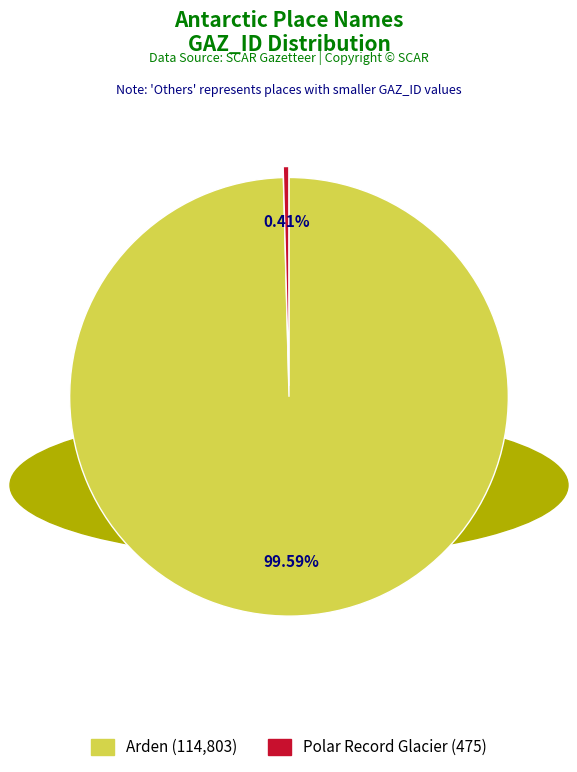

Rank the categories by value from highest to lowest.

Arden, Polar Record Glacier